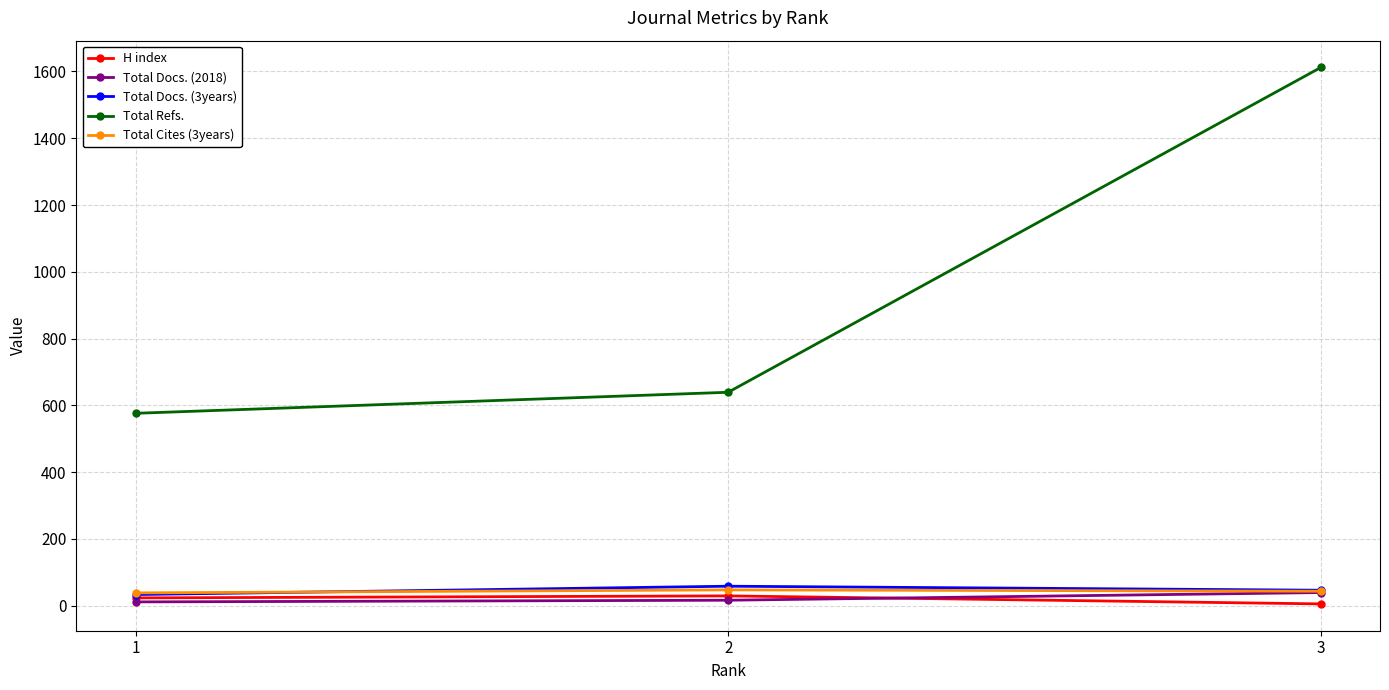

At which category is the sum across all series the highest?

3